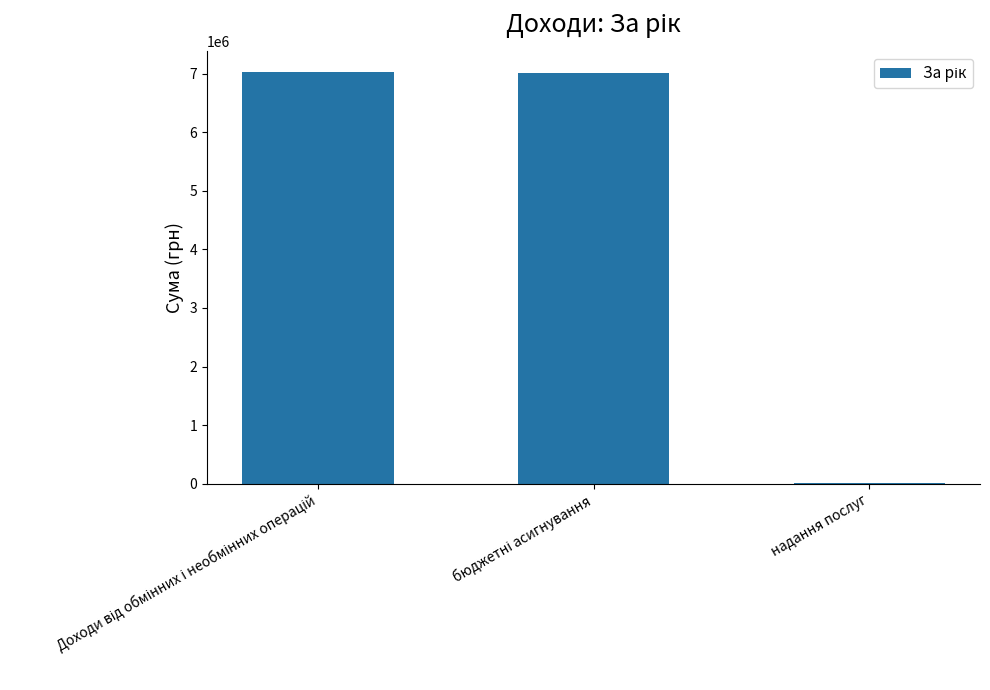

What is the maximum value shown in the chart?

7027336